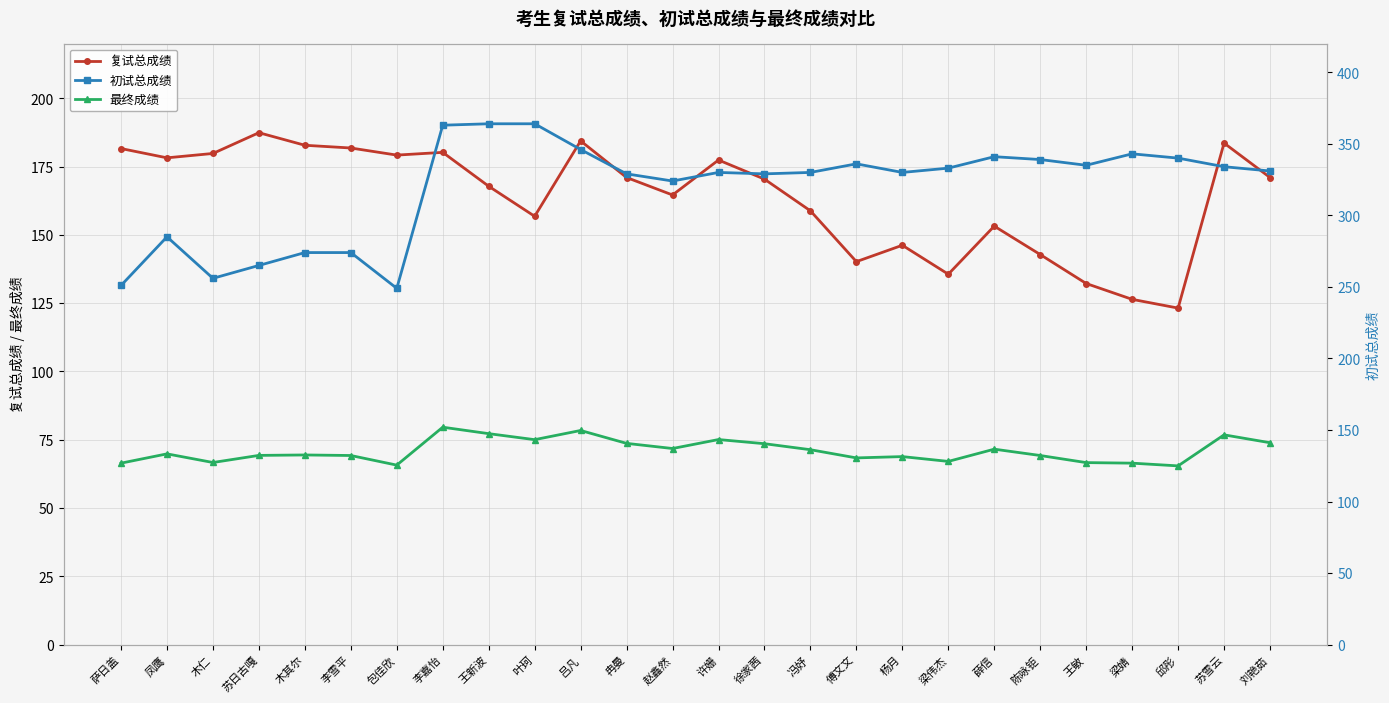

Which series has the largest total across all categories?

初试总成绩